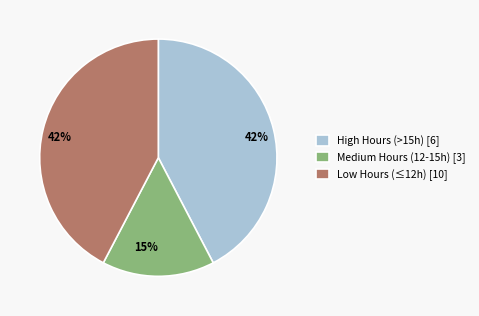

What is the smallest slice in the pie chart?

Medium Hours (12-15h) [3]